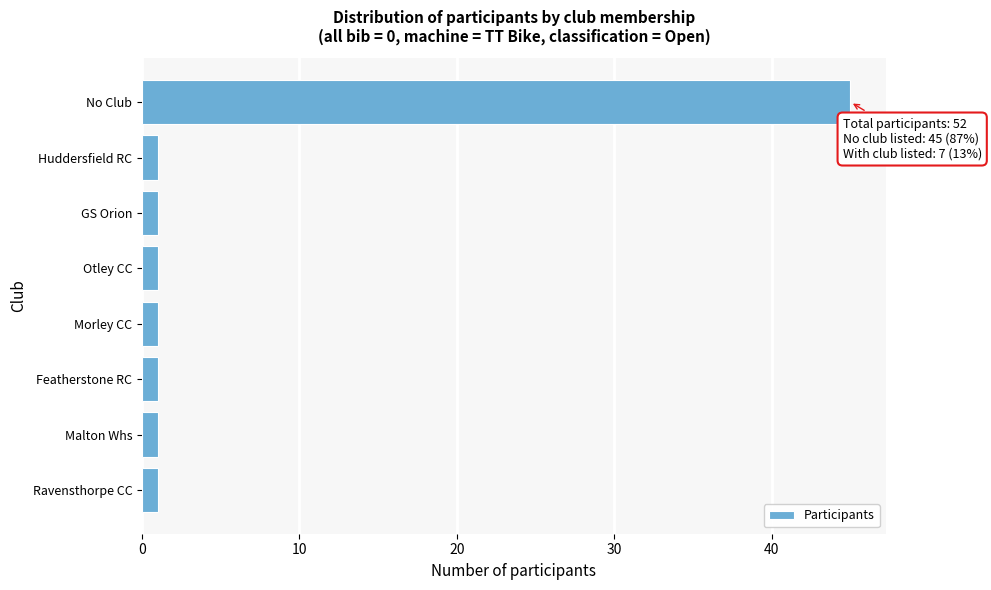

Reading bottom to top, what are all the values shown in this chart?

1	1	1	1	1	1	1	45